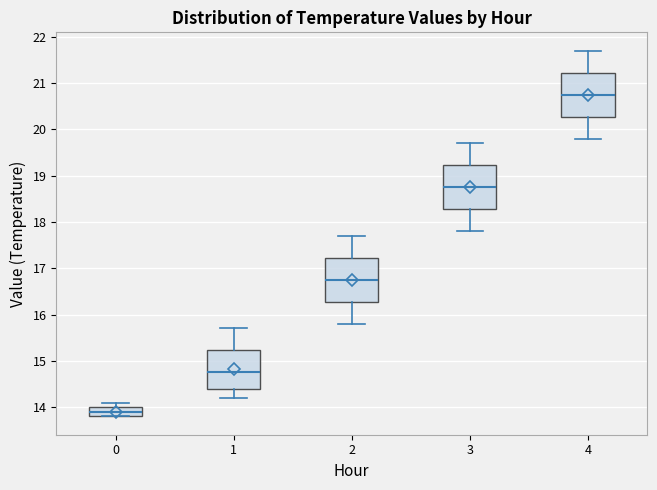

Reading left to right, read every box against the y-axis: the position of its median line, the range the box covers, and the ends of its whiskers. The values are not printed on the chart, so give them approximately, as read against the axis.

0: median 13.9, box 13.8 to 14.0, whiskers 13.8 to 14.1
1: median 14.8, box 14.4 to 15.2, whiskers 14.2 to 15.7
2: median 16.8, box 16.3 to 17.2, whiskers 15.8 to 17.7
3: median 18.8, box 18.3 to 19.2, whiskers 17.8 to 19.7
4: median 20.8, box 20.3 to 21.2, whiskers 19.8 to 21.7